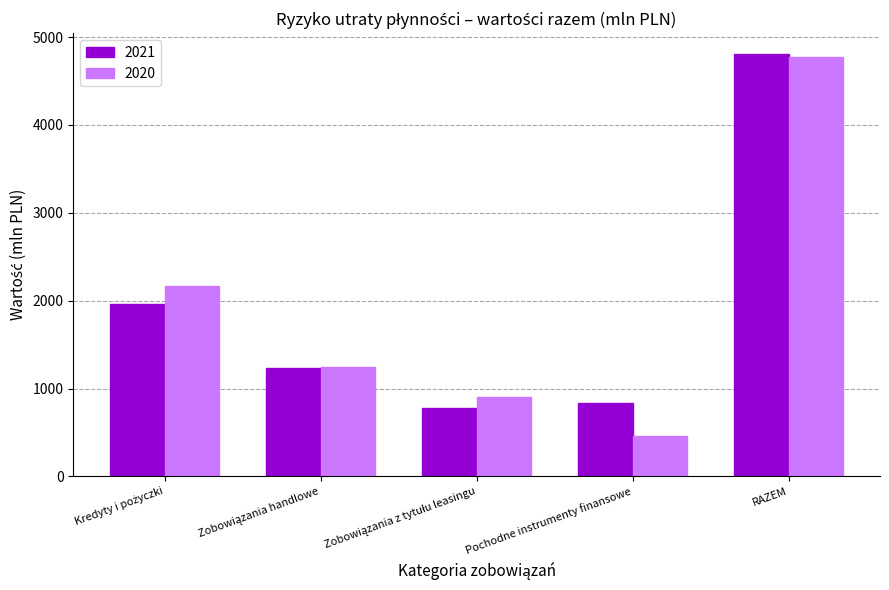

What is the total value across all series at Pochodne instrumenty finansowe?

1290.7